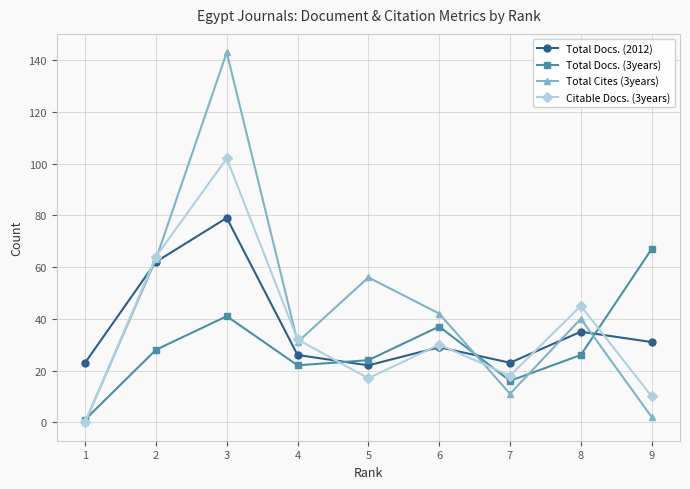

What is the difference between the highest and lowest values at 1?

23